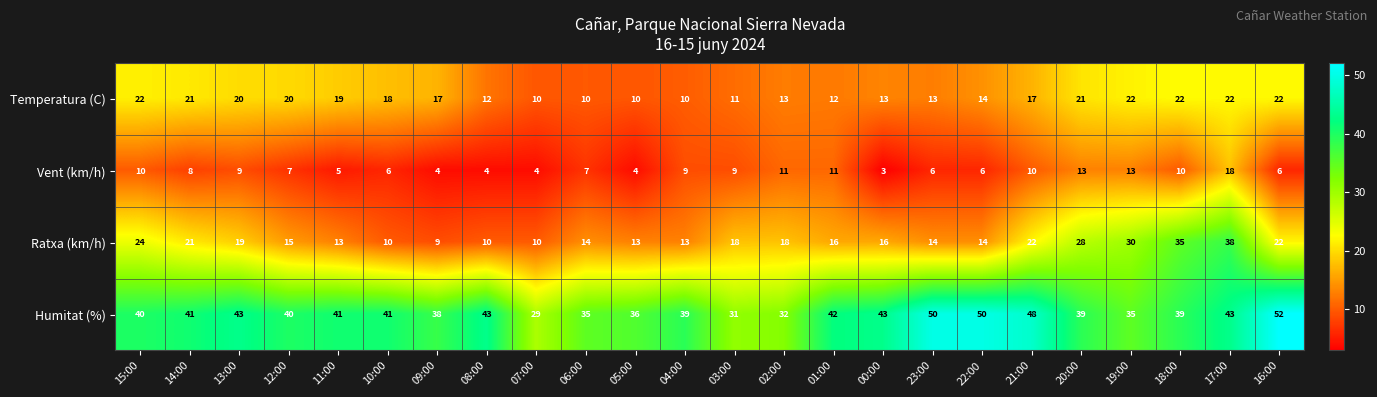

What is the approximate value of Temperatura (C) at 02:00, to the nearest 10?

10